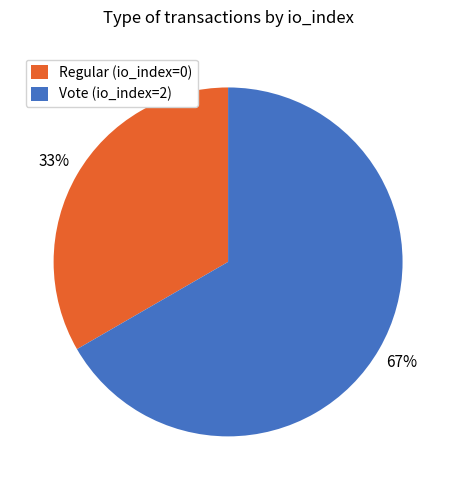

How many segments does this pie chart have?

2